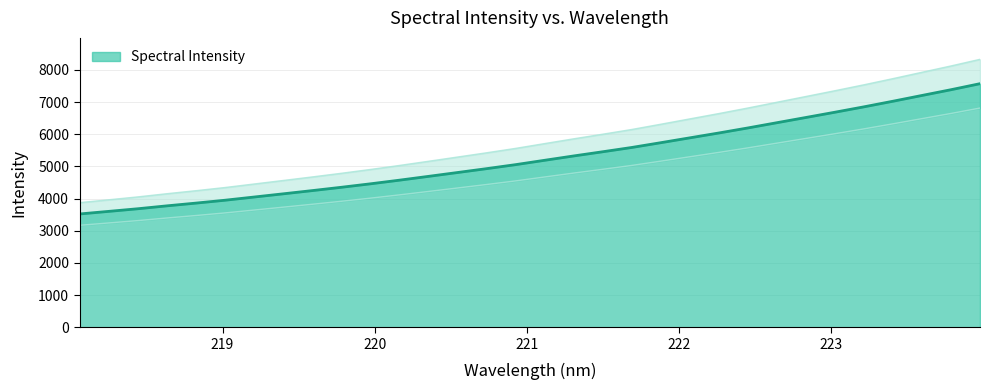

Where does the data first go above 5189?

221.1174